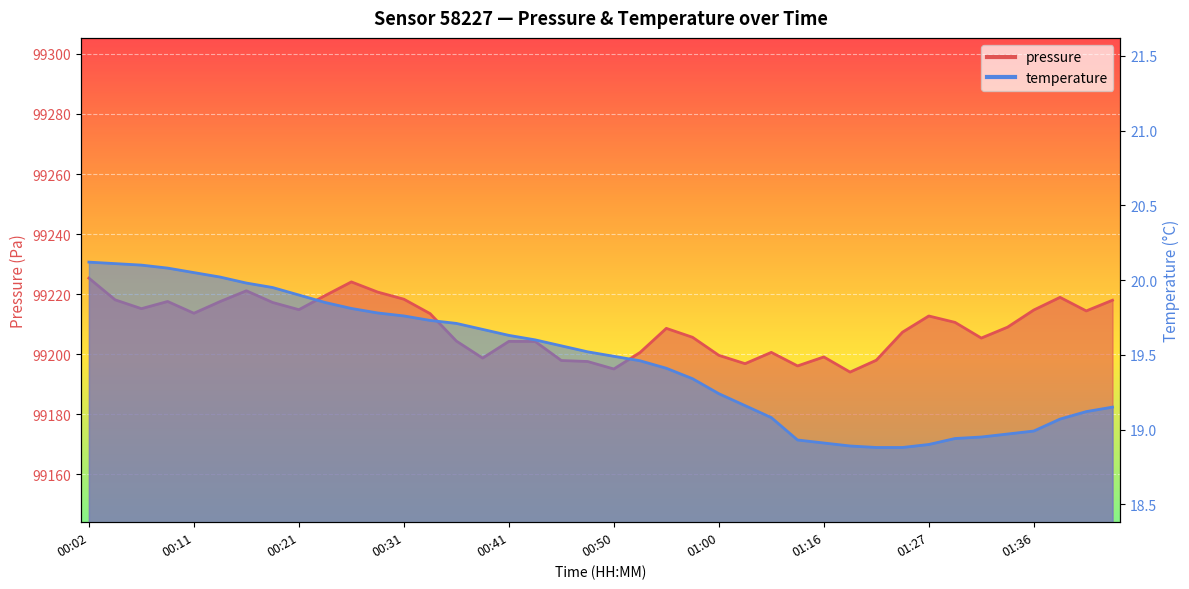

Reading left to right, transcribe all the data shown in this chart.

pressure: 99225.3	99218.1	99215.2	99217.6	99213.6	99217.5	99221.1	99217.2	99214.8	99219.5	99224.1	99220.7	99218.3	99213.5	99204.4	99198.7	99204.3	99204.2	99197.9	99197.6	99195.1	99200.6	99208.6	99205.6	99199.6	99196.9	99200.6	99196.1	99199.1	99194.1	99198.0	99207.4	99212.7	99210.6	99205.4	99209.0	99214.7	99218.9	99214.4	99218.0
temperature: 20.1	20.1	20.1	20.1	20.1	20.0	20.0	19.9	19.9	19.9	19.8	19.8	19.8	19.7	19.7	19.7	19.6	19.6	19.6	19.5	19.5	19.5	19.4	19.3	19.2	19.2	19.1	18.9	18.9	18.9	18.9	18.9	18.9	18.9	18.9	19.0	19.0	19.1	19.1	19.1